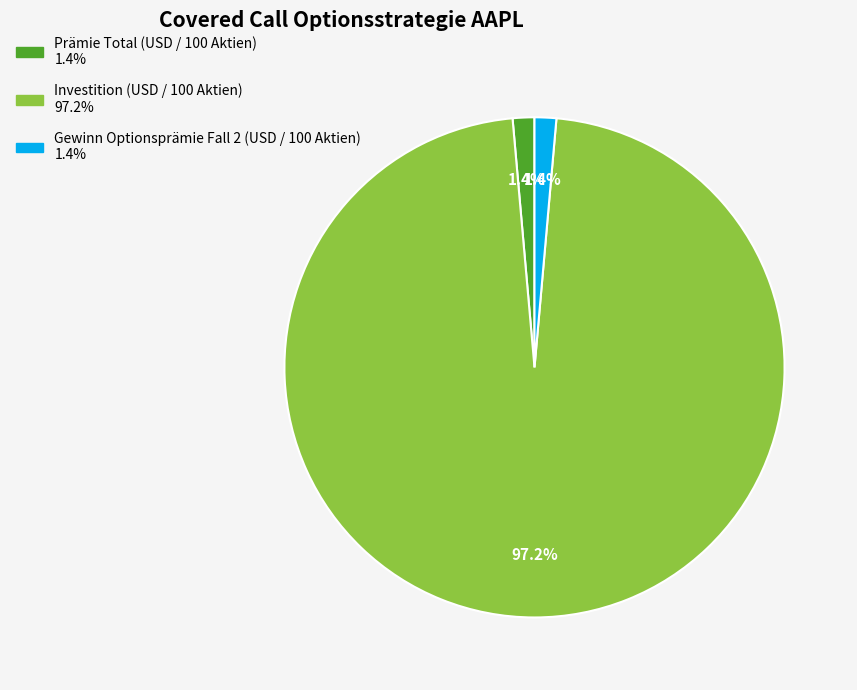

Which slice is the largest?

Investition (USD / 100 Aktien)